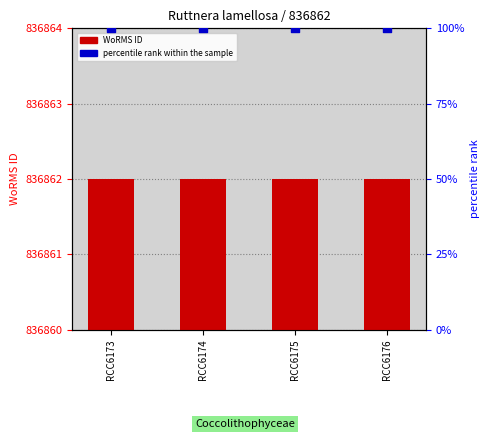

Which series has the largest total across all categories?

percentile rank within the sample